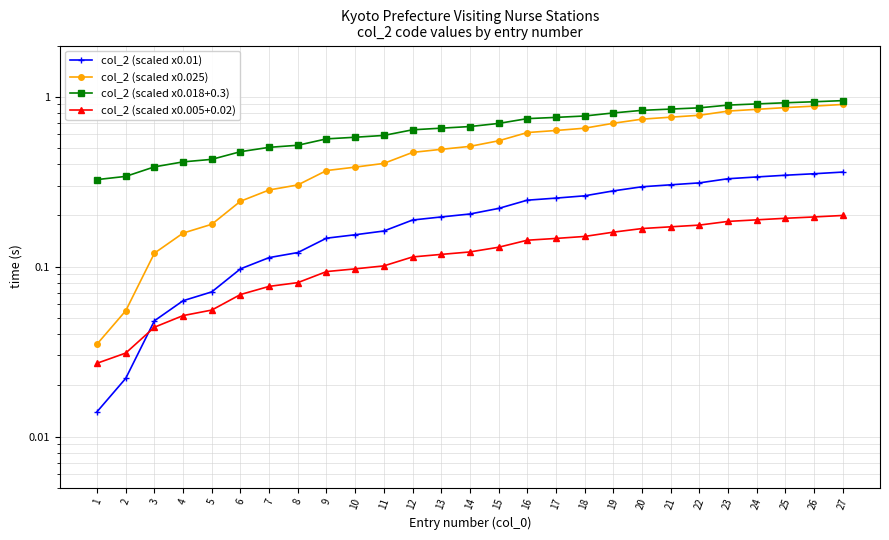

How many lines are shown in the chart?

4